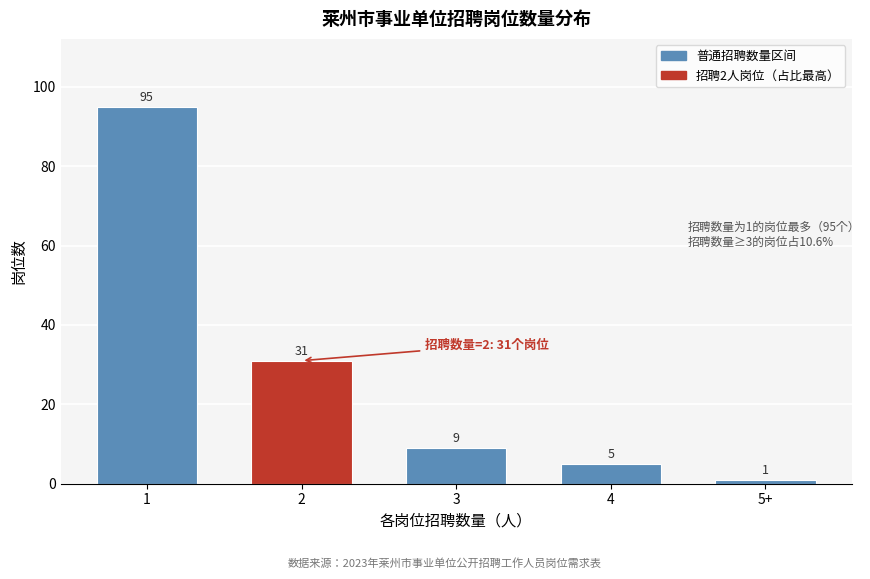

Reading left to right, what are all the values shown in this chart?

95	31	9	5	1